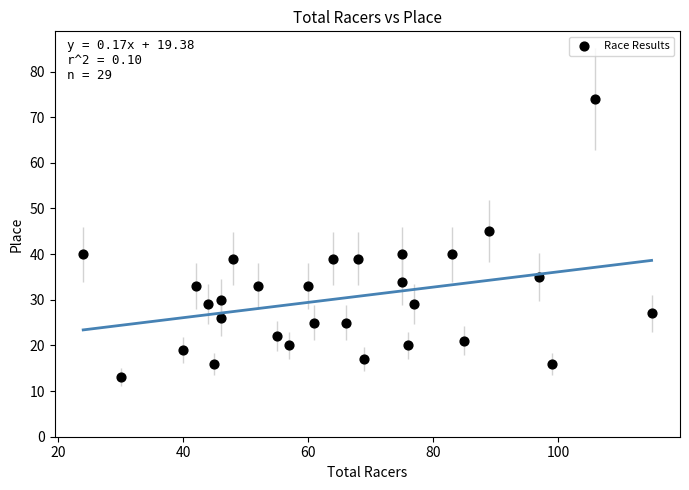

What is the range of Y values (max minus min)?

61